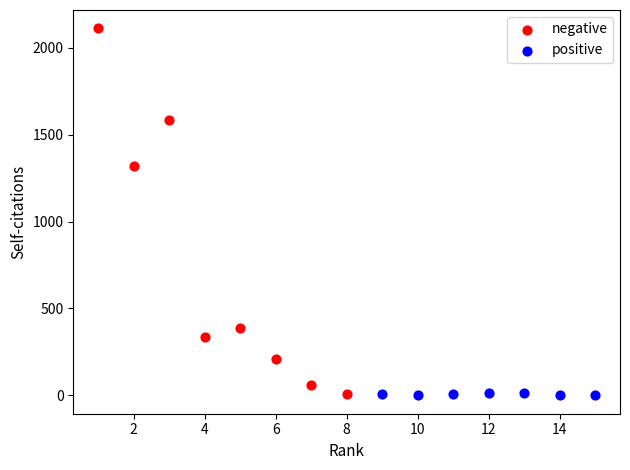

Which series contains the highest Y value?

negative